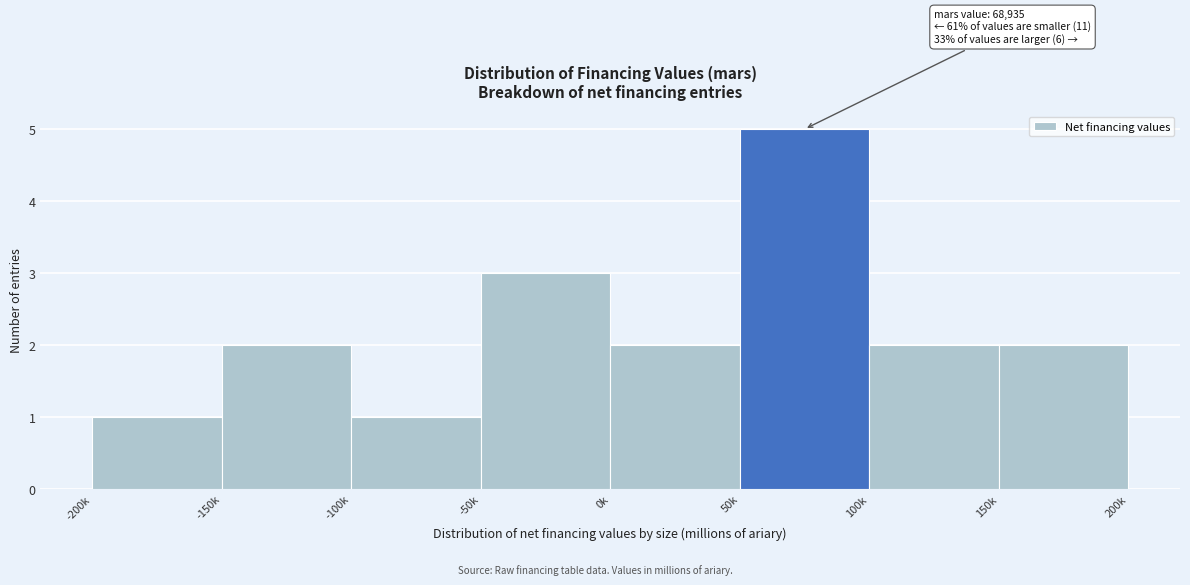

Reading right to left, transcribe all the data shown in this chart.

2	2	5	2	3	1	2	1